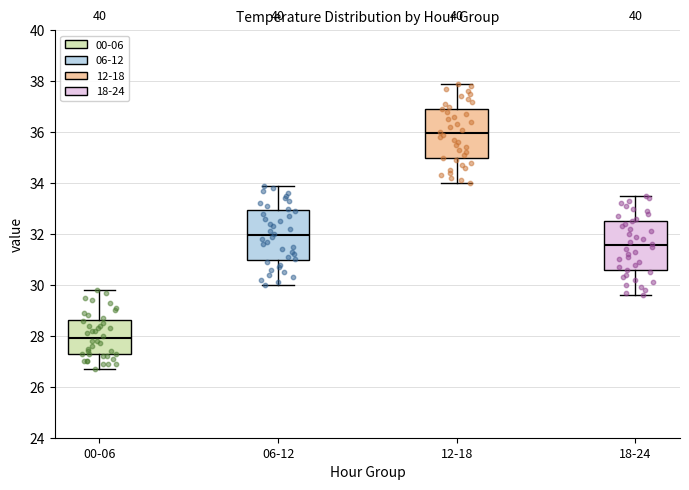

Reading left to right, read every box against the y-axis: the position of its median line, the range the box covers, and the ends of its whiskers. The values are not printed on the chart, so give them approximately, as read against the axis.

00-06: median 28.0, box 27.2 to 28.6, whiskers 26.8 to 29.8
06-12: median 32.0, box 31.0 to 33.0, whiskers 30.0 to 34.0
12-18: median 36.0, box 35.0 to 37.0, whiskers 34.0 to 38.0
18-24: median 31.6, box 30.6 to 32.6, whiskers 29.6 to 33.6